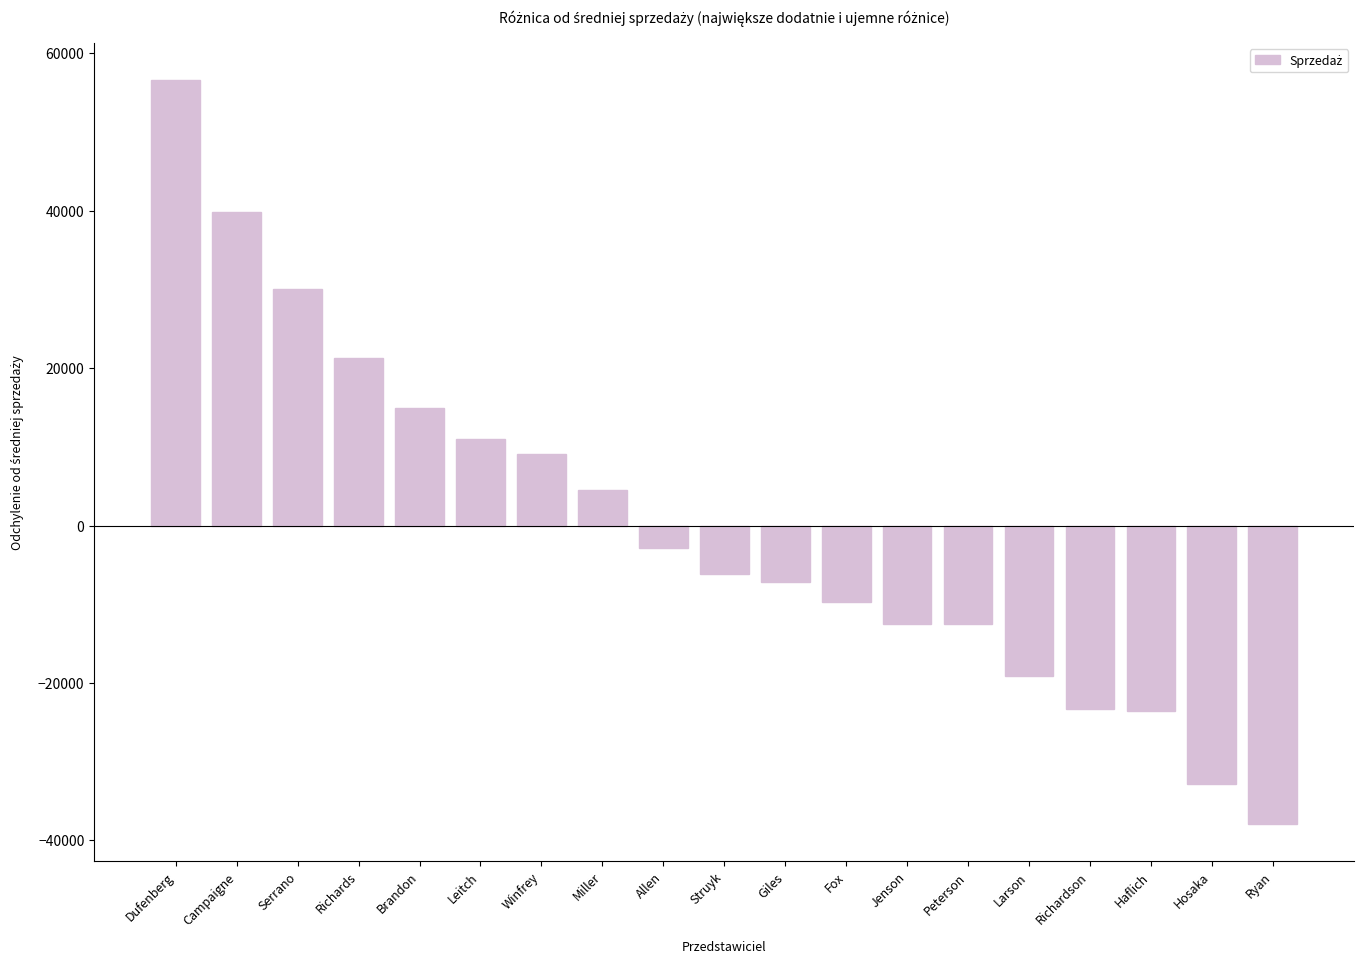

What is the label of the 7th bar from the left?

Winfrey